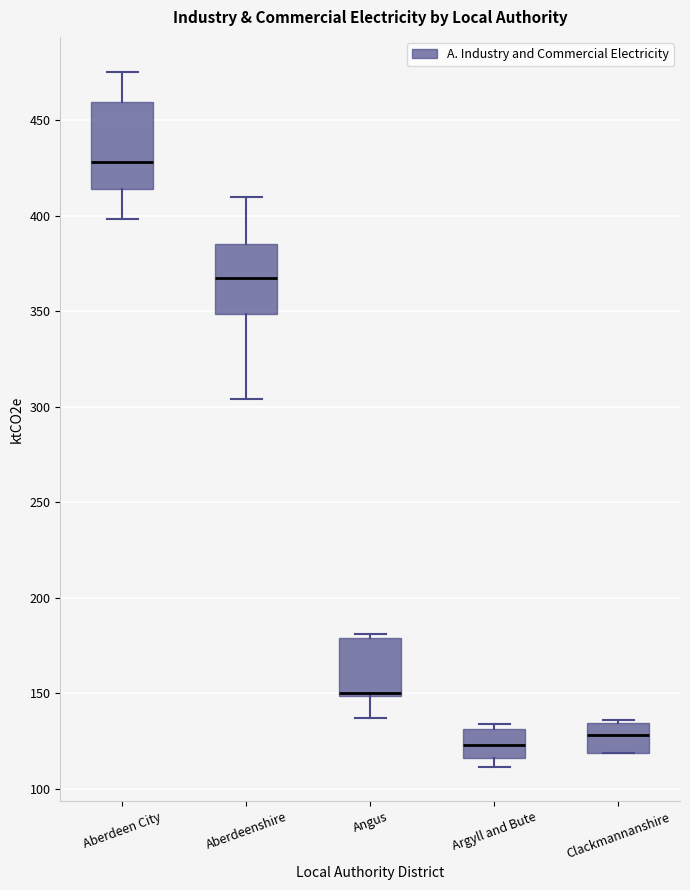

Which box is the tallest, from its lower edge to its upper edge?

Aberdeen City